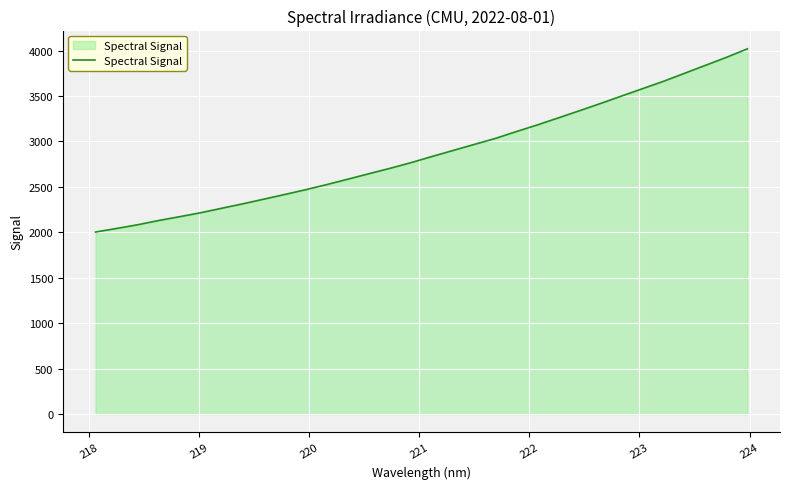

What is the difference between the second highest and second lowest values?

1882.2